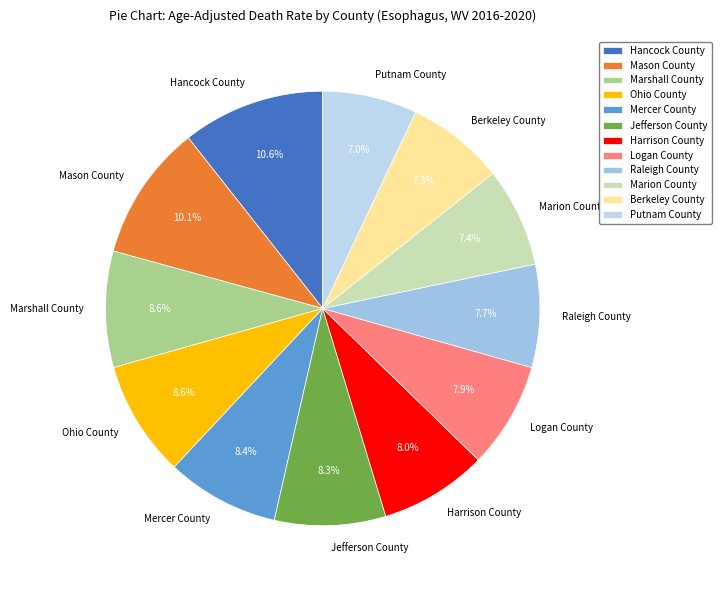

Approximately how many times larger is the value at Mason County compared to Raleigh County?

1.3